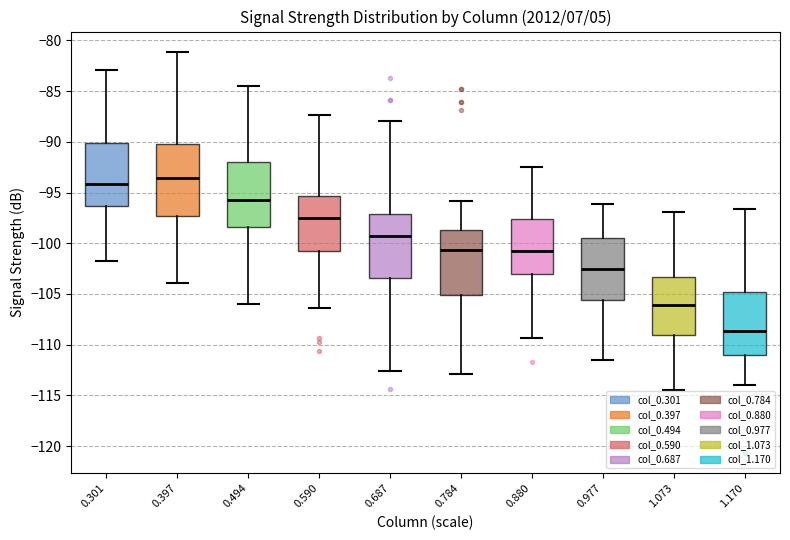

Comparing the boxes themselves (not the whiskers), which one is the tallest?

0.397